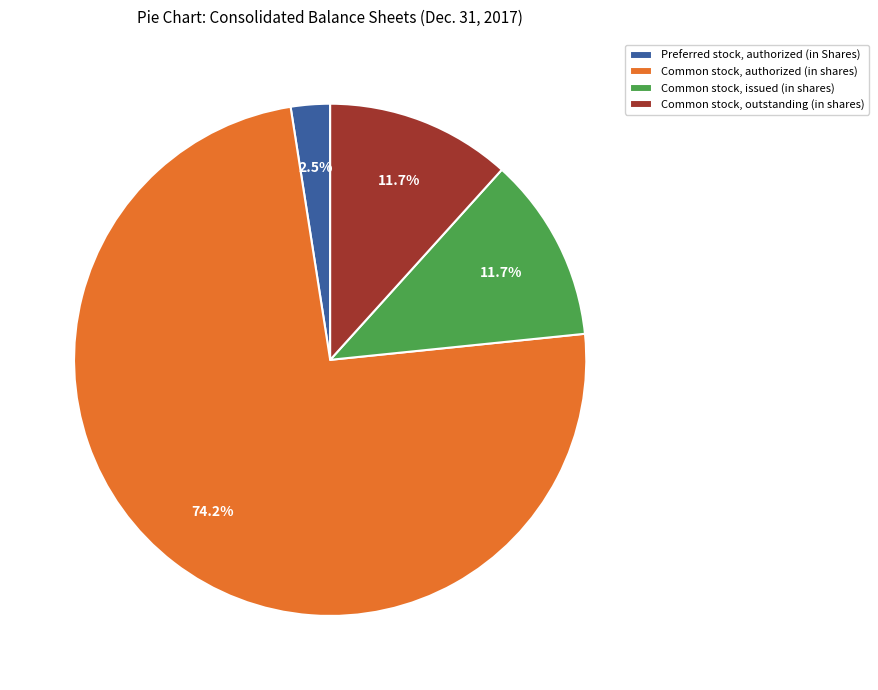

Between Common stock, outstanding (in shares) and Common stock, authorized (in shares), which is larger?

Common stock, authorized (in shares)